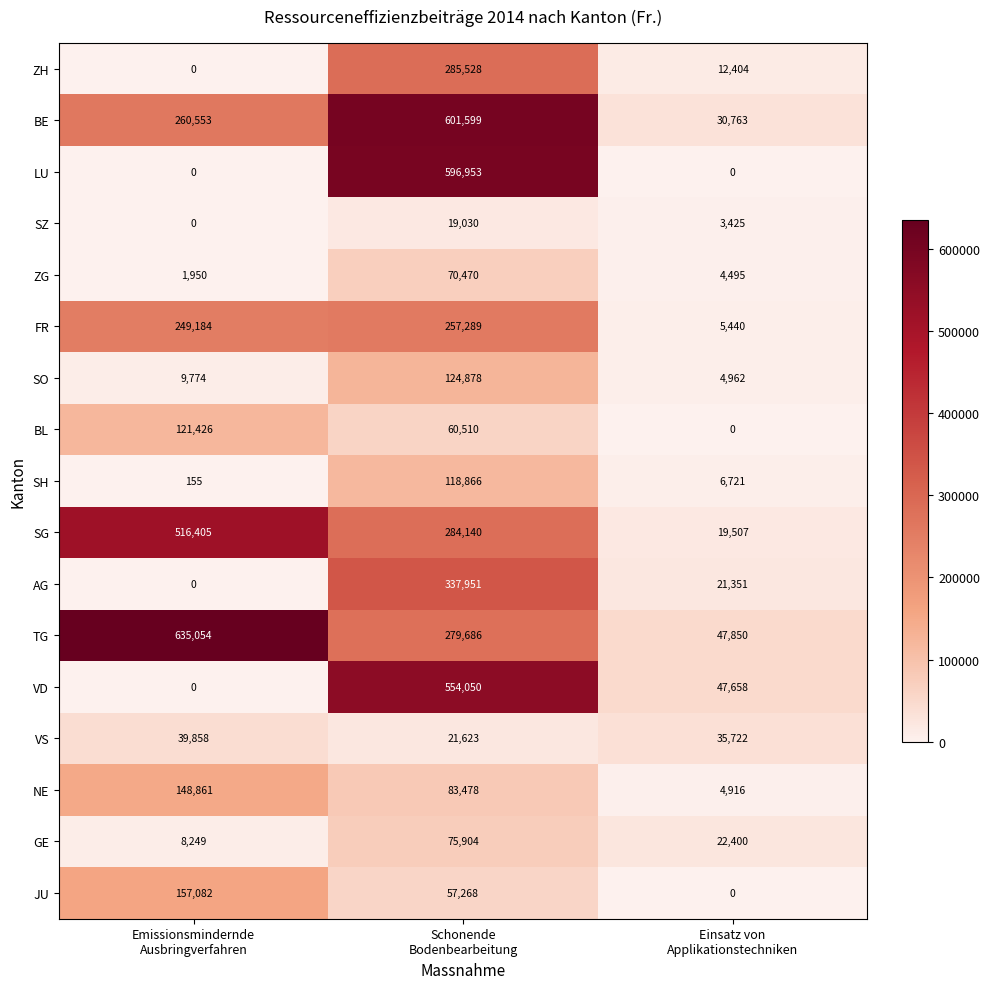

Which series has the largest total across all categories?

TG